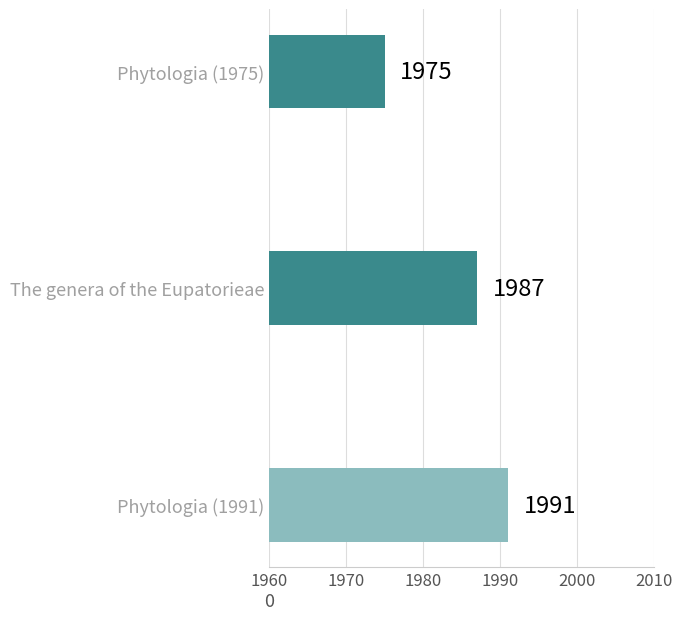

Reading bottom to top, extract all data points from this chart.

1991	1987	1975